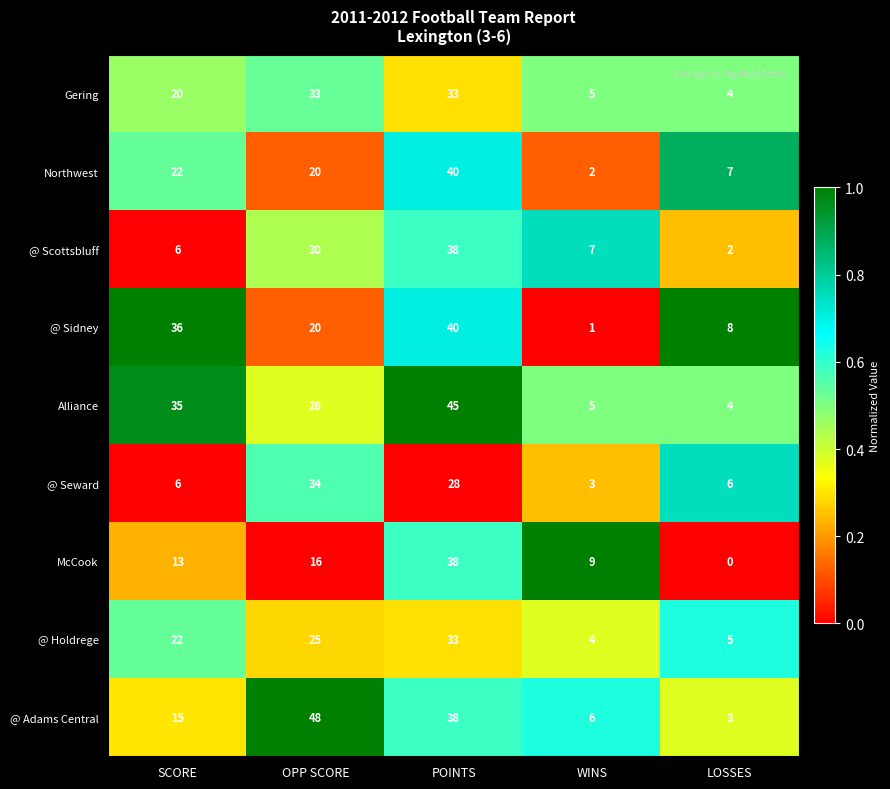

What is the difference between the @ Sidney values at OPP SCORE and WINS?

19